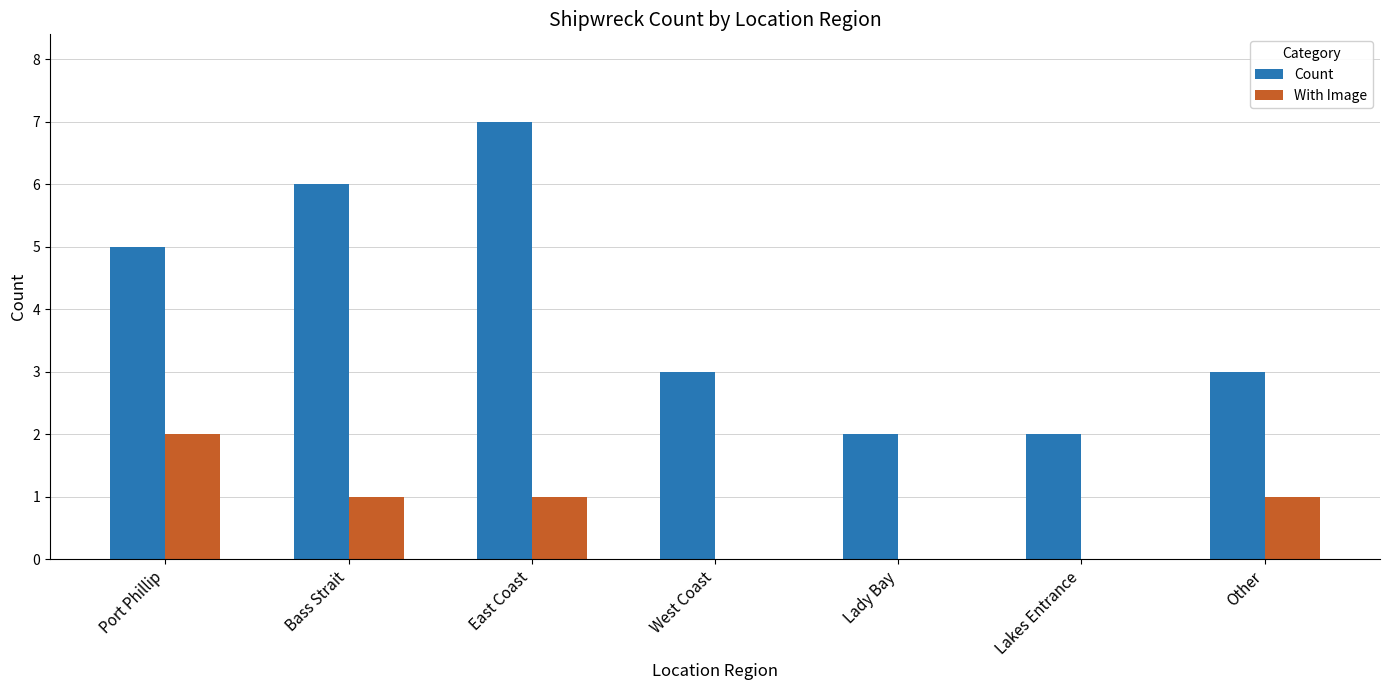

Is it true that With Image equals 1 at East Coast?

True